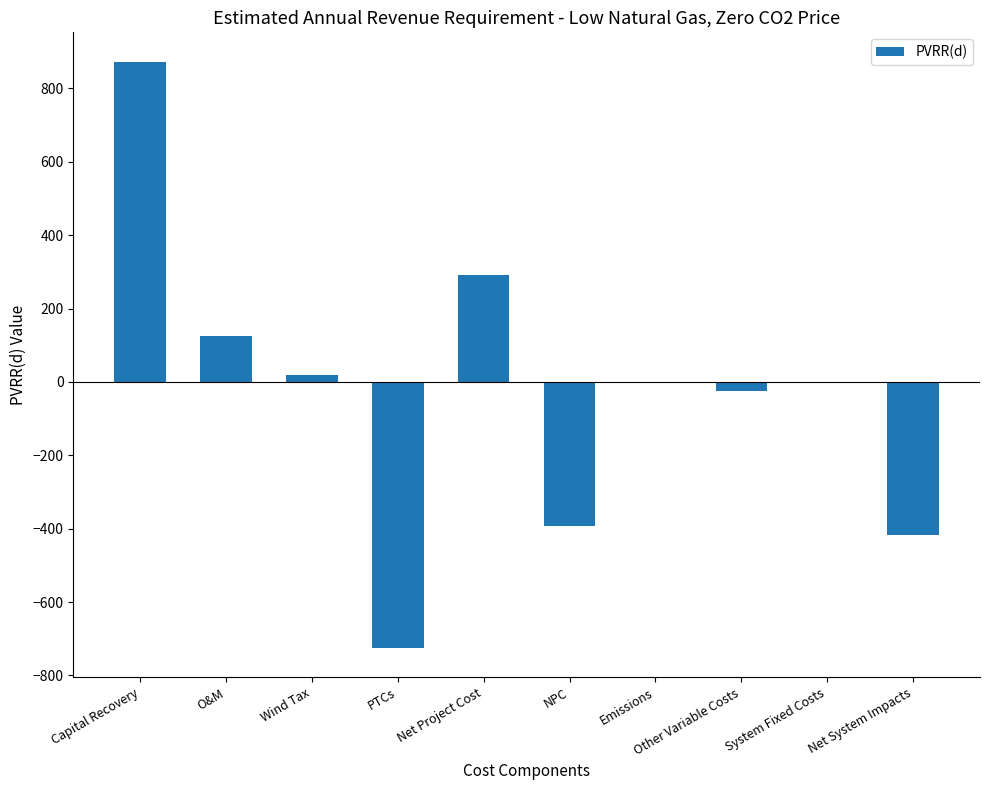

Count the number of categories in the chart.

10